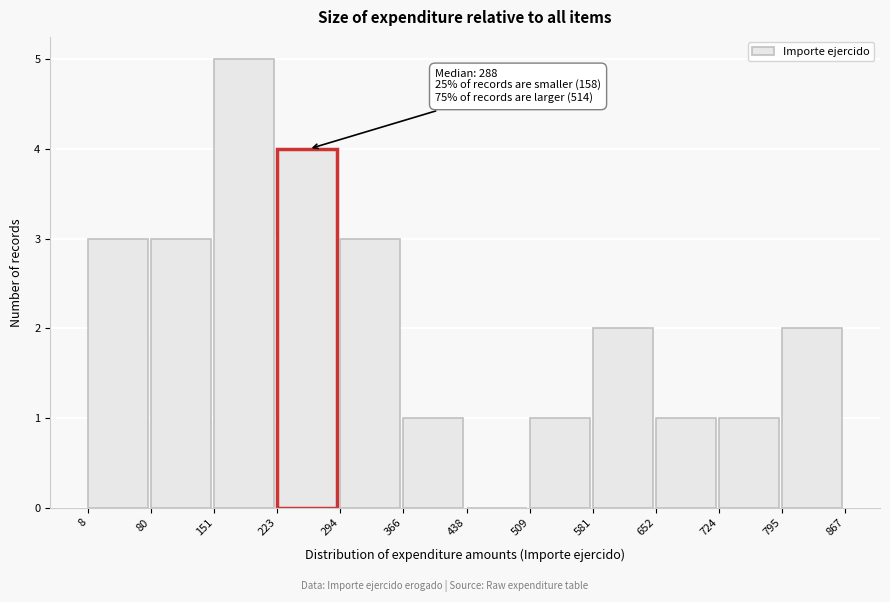

Which range on the x-axis has the tallest bar?

151 to 223